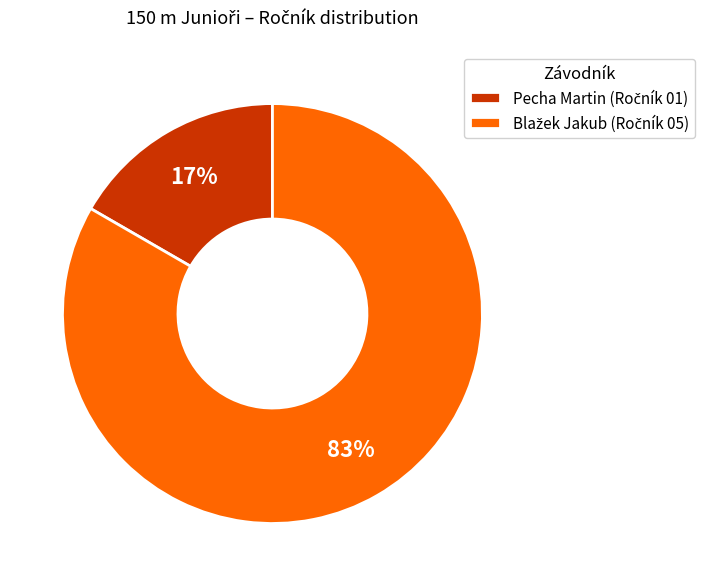

Is there any slice that represents more than half of the pie?

Yes